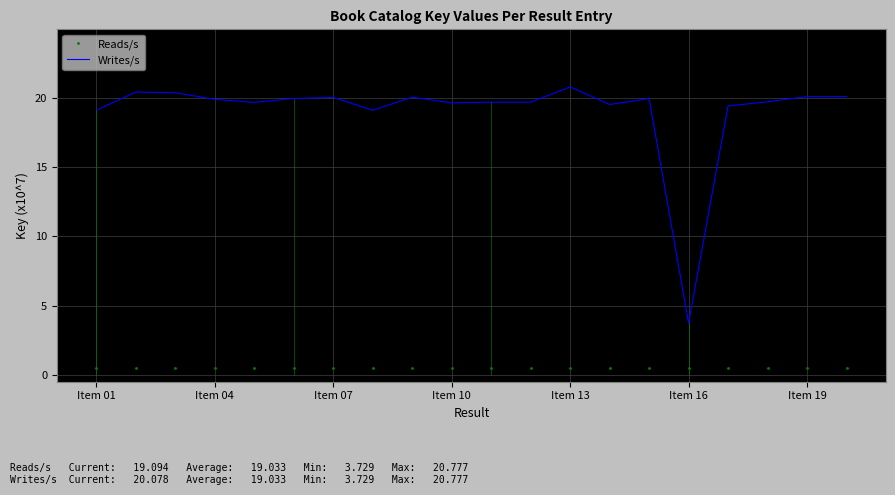

Which series has the largest total across all categories?

Writes/s